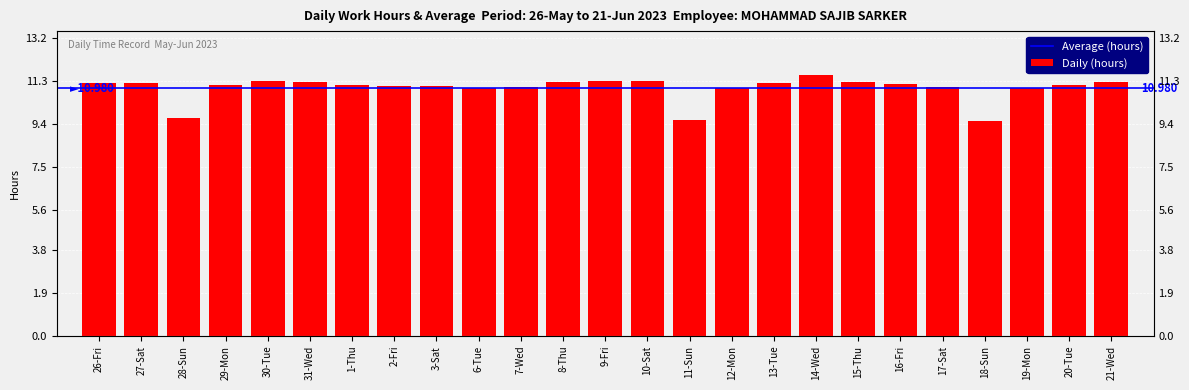

Reading left to right, list all the values displayed in this chart.

11.2	11.2	9.7	11.1	11.3	11.2	11.1	11.1	11.1	11.0	11.0	11.3	11.3	11.3	9.6	11.0	11.2	11.6	11.2	11.2	11.0	9.5	11.0	11.1	11.2